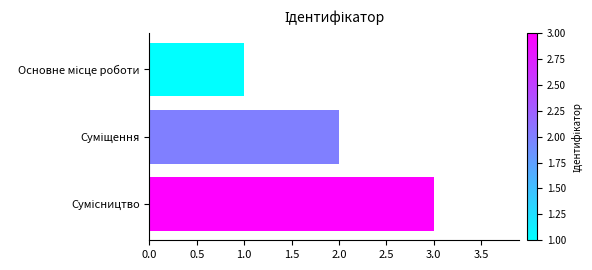

Count the number of categories in the chart.

3